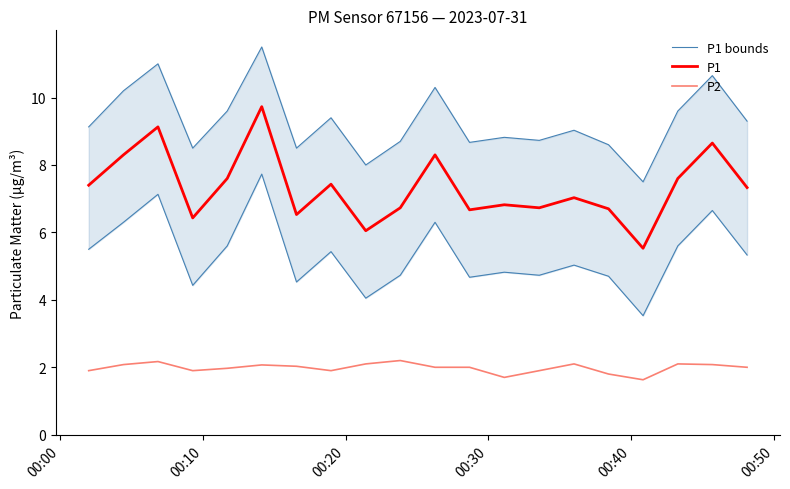

What is the lowest value of the P2 series?

1.6